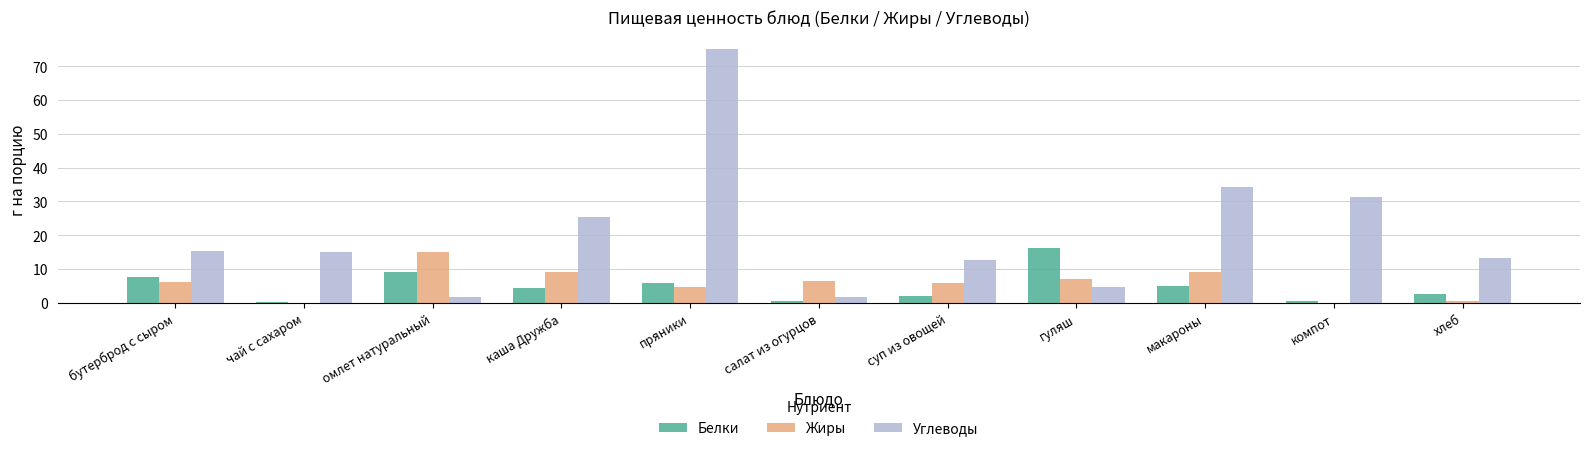

What is the greatest value displayed?

75.0